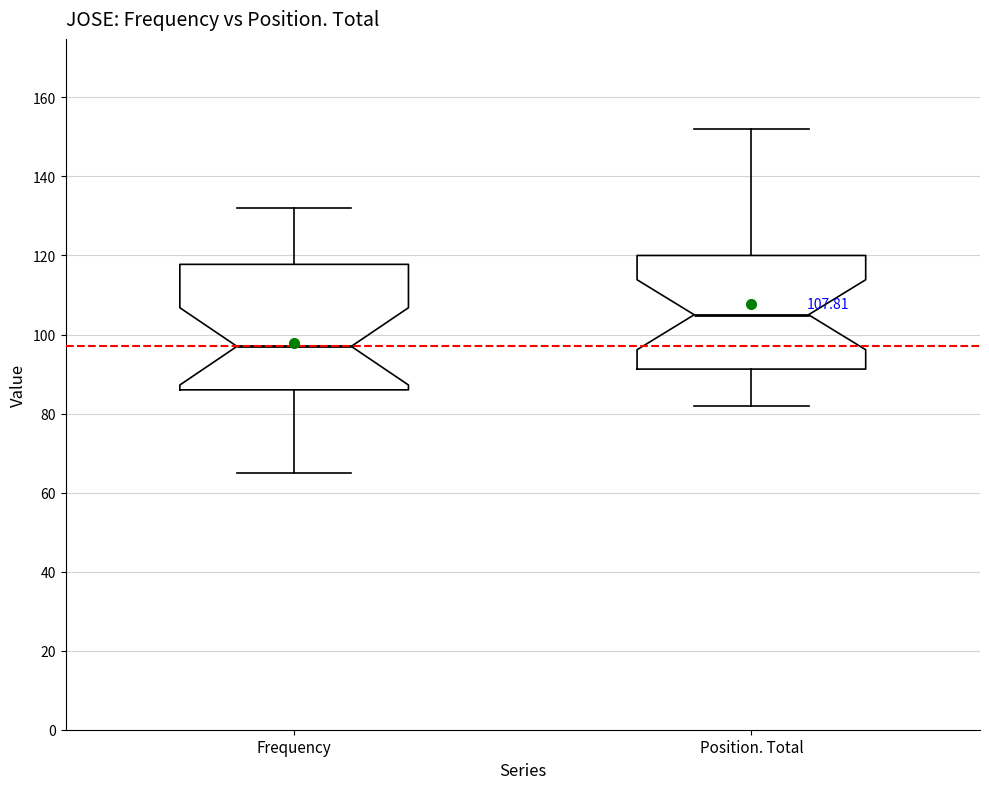

Which box's median line is the highest?

Position. Total